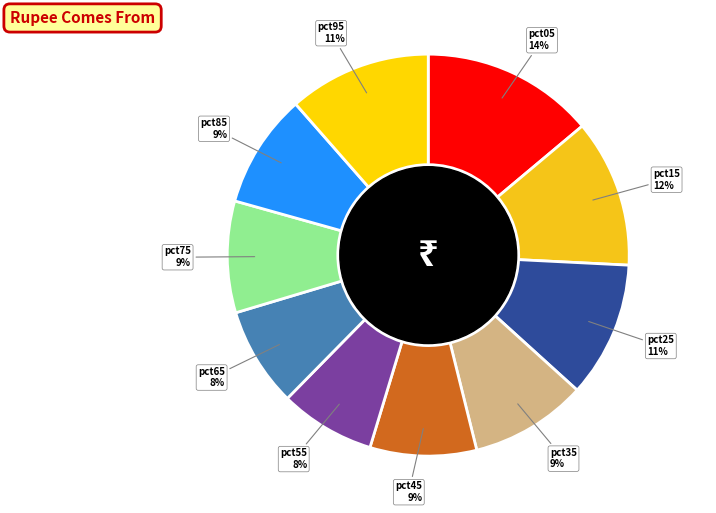

What percentage is the pct85 slice, to the nearest percent?

9%